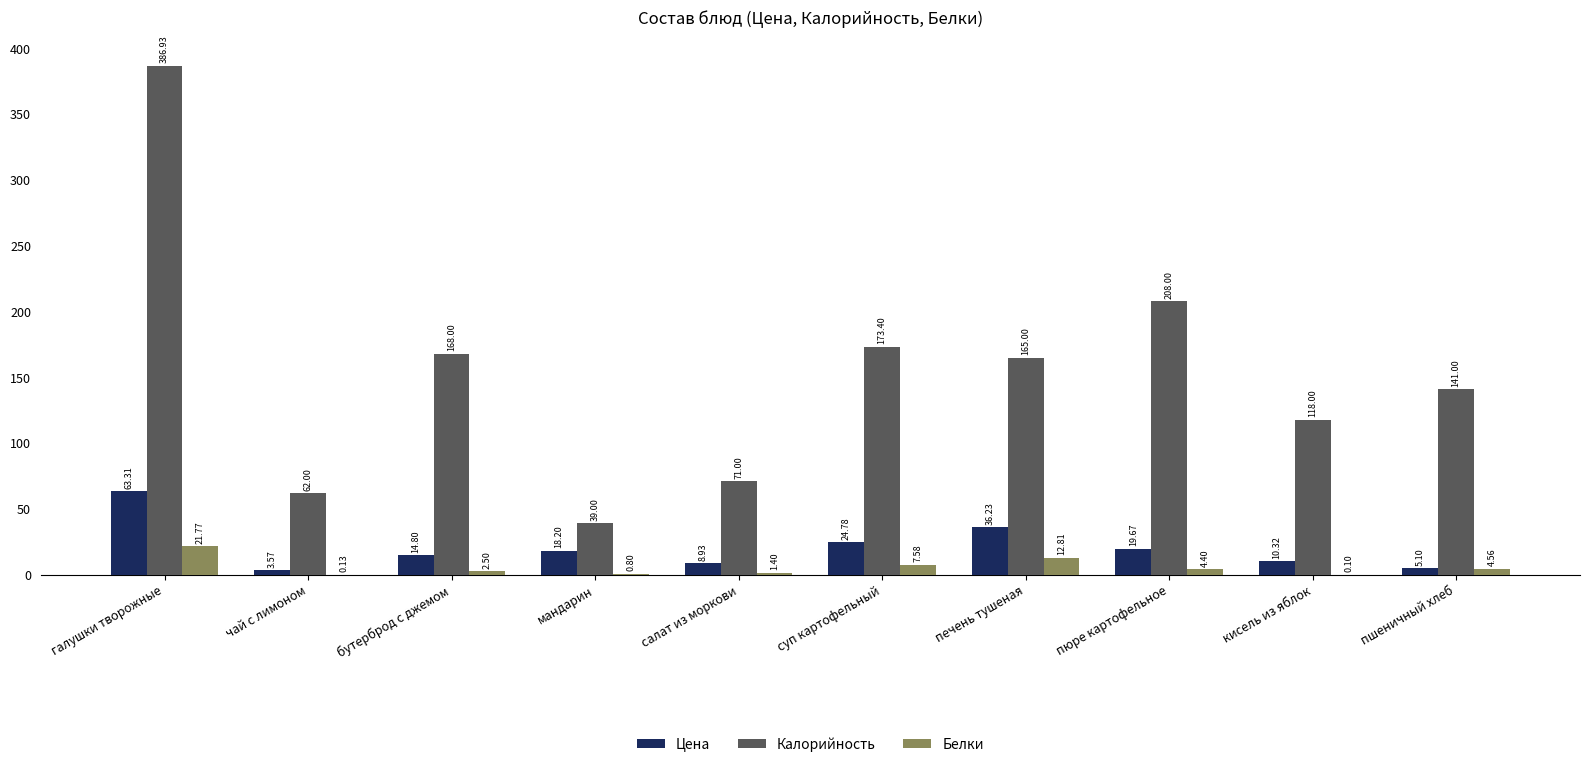

True or false: Цена has a value of 33.6 at галушки творожные.

False